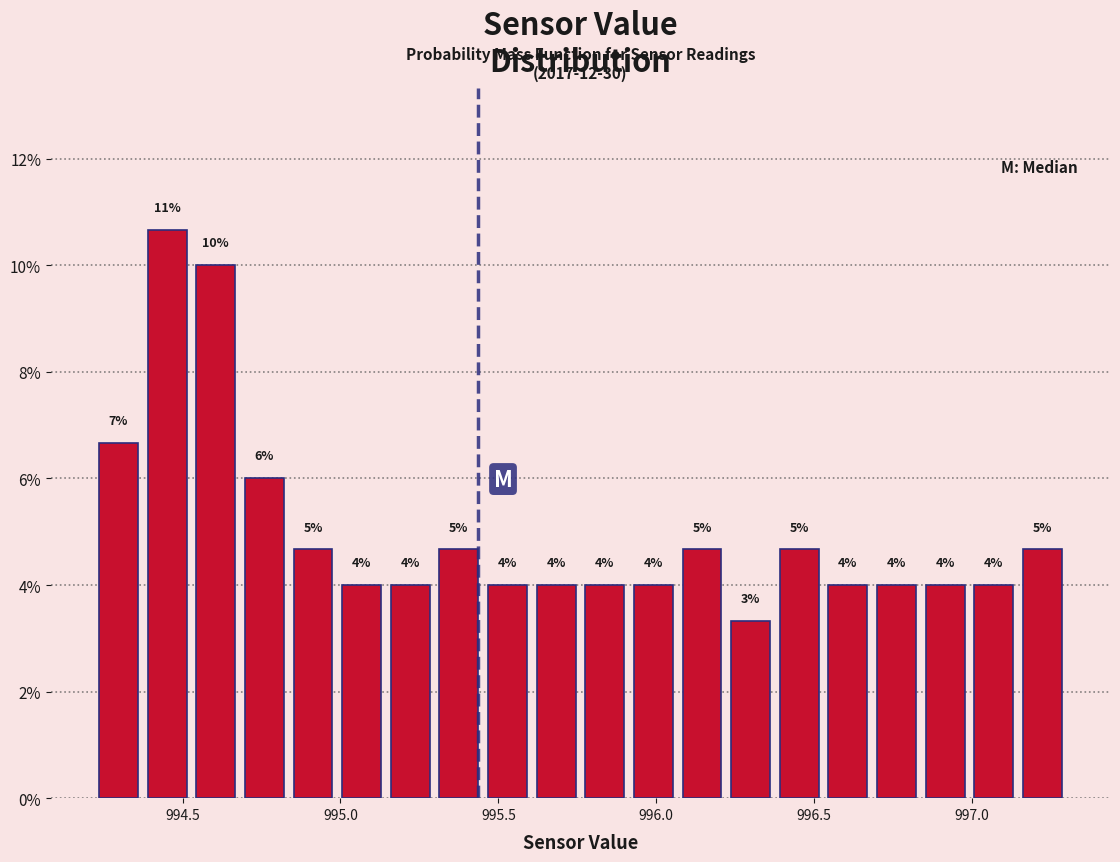

Around what value on the x-axis is the tallest bar? Give the approximate position of its centre, as read against the axis.

994.45